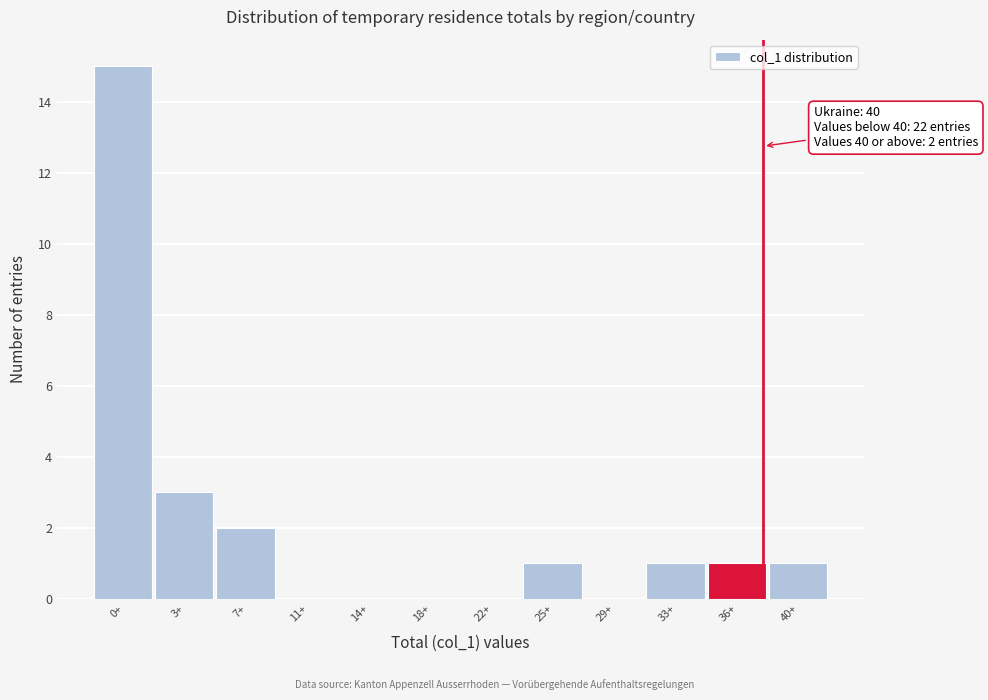

Reading left to right, what are all the values shown in this chart?

0+=15	3+=3	7+=2	11+=0	14+=0	18+=0	22+=0	25+=1	29+=0	33+=1	36+=1	40+=1